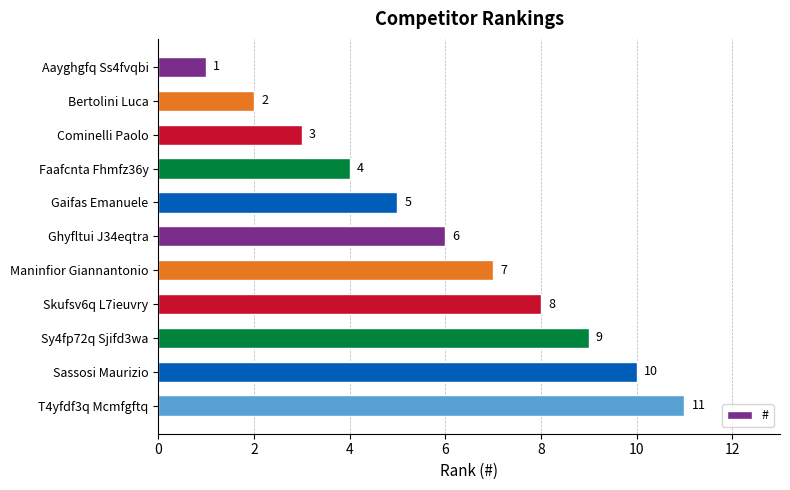

What is the average value?

6